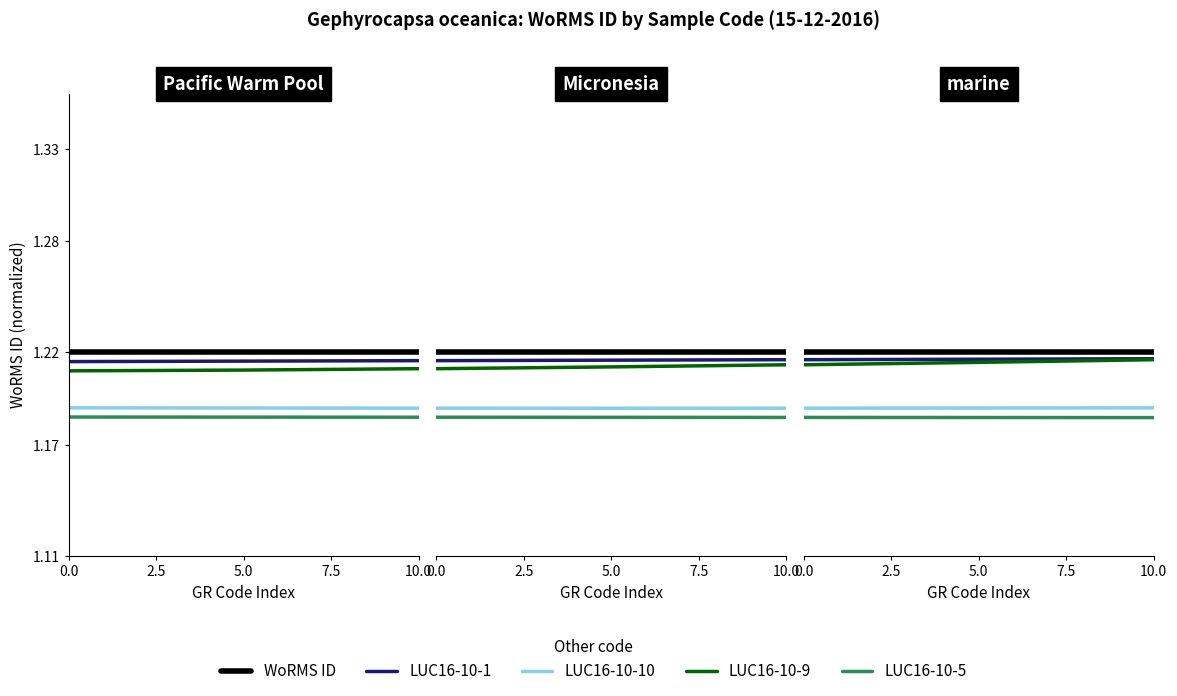

Between 5.0 and 10.0, which series saw the biggest shift?

LUC16-10-9